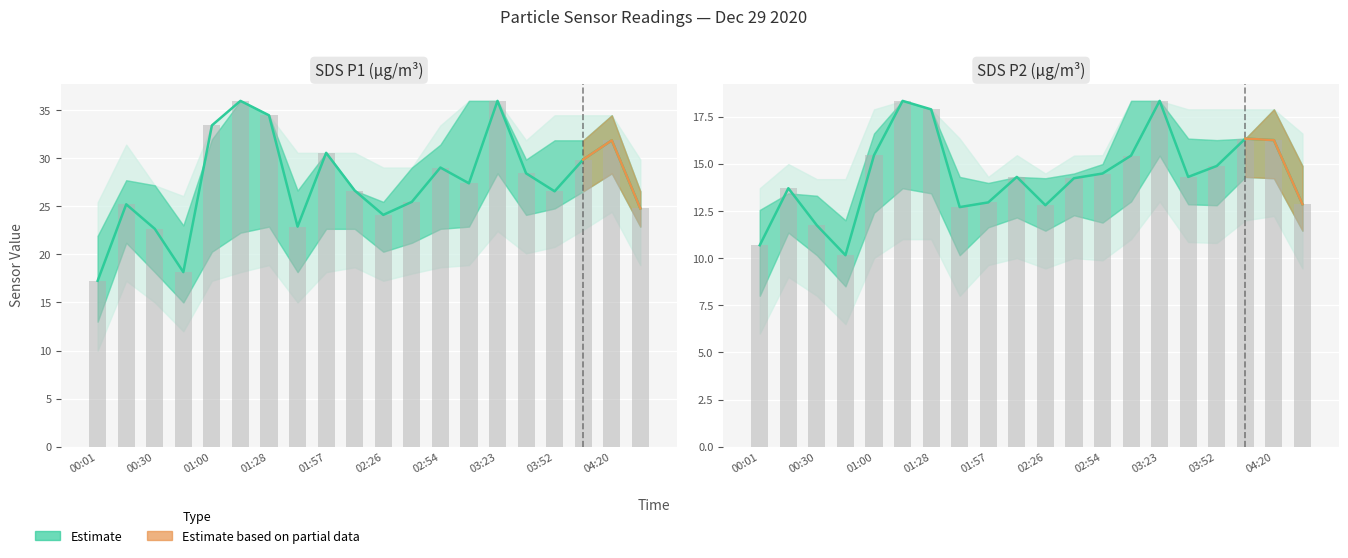

Is it true that the value at 02:54 is 14.5?

True